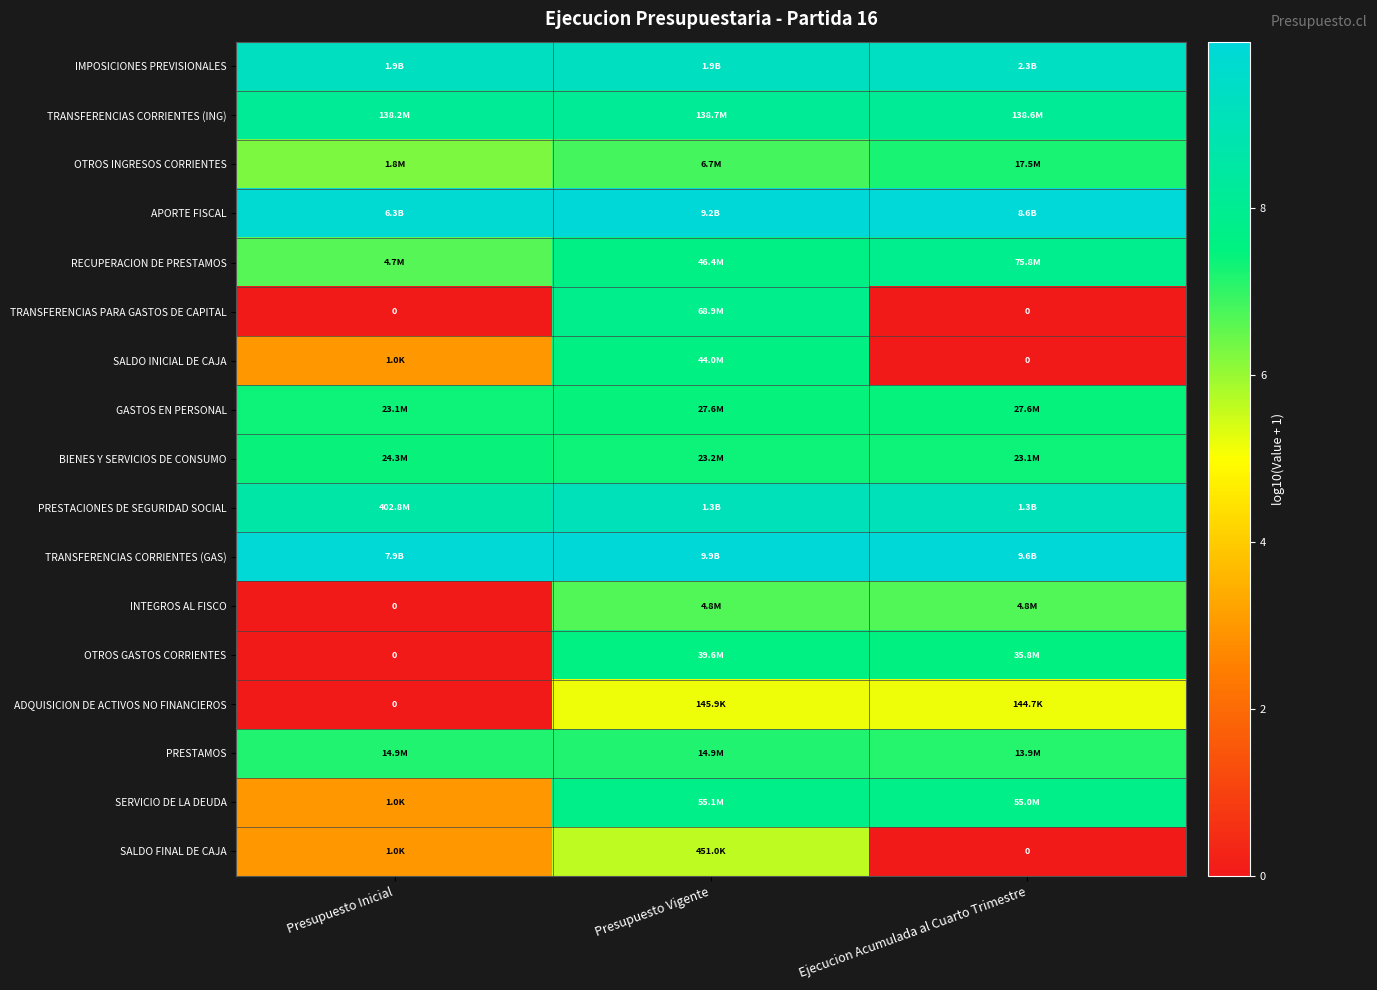

How many data points does each series have?

3